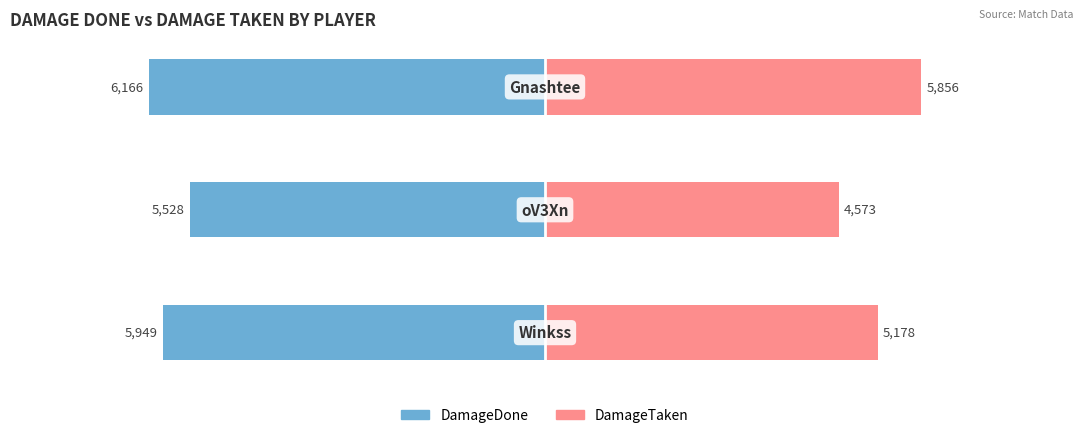

How many bars are there in total?

6